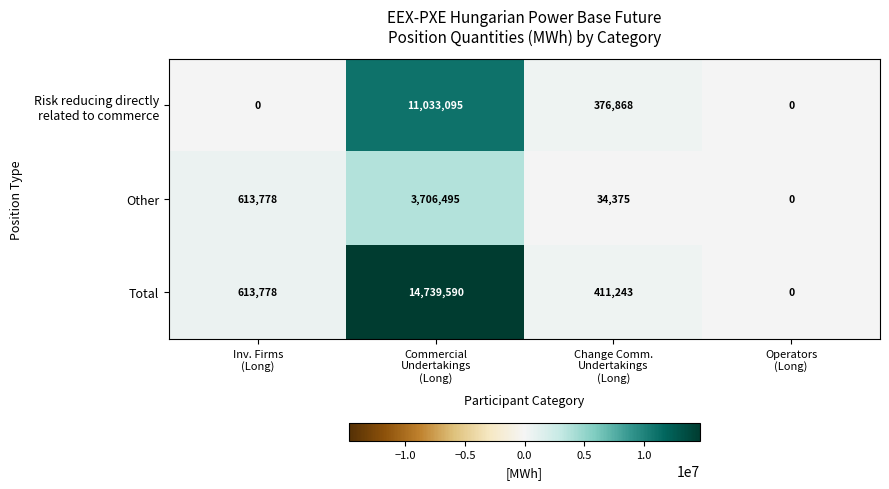

What is the total value across all series at Inv. Firms
(Long)?

1227556